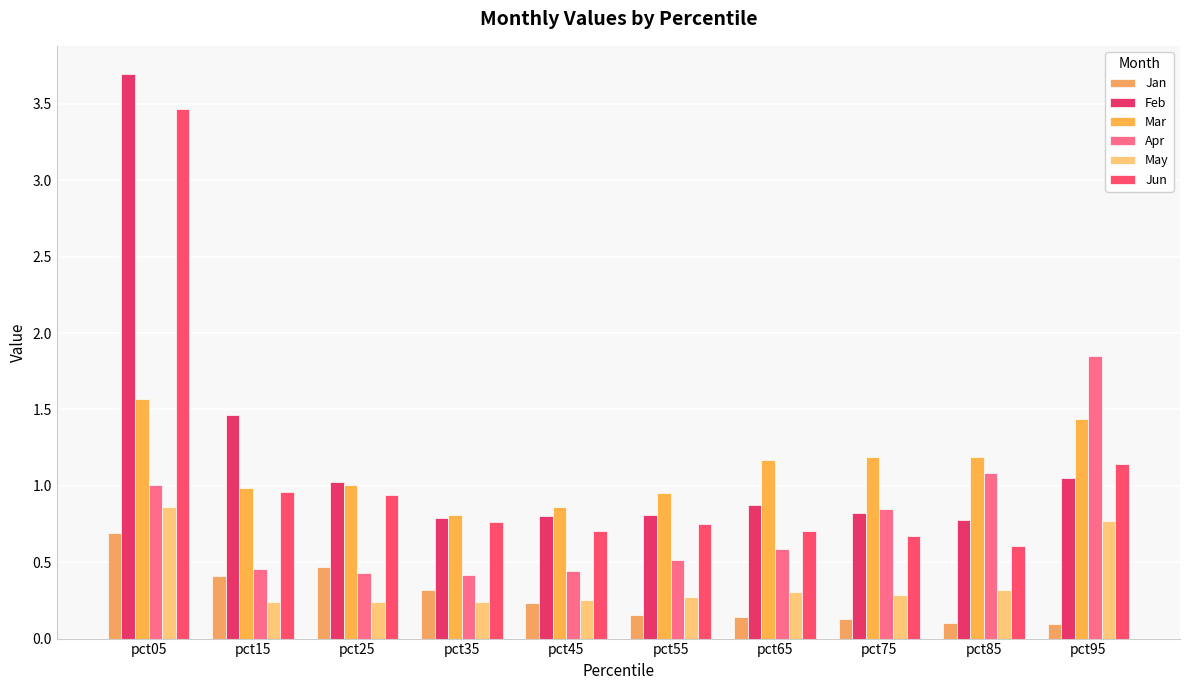

Count the number of categories in the chart.

10